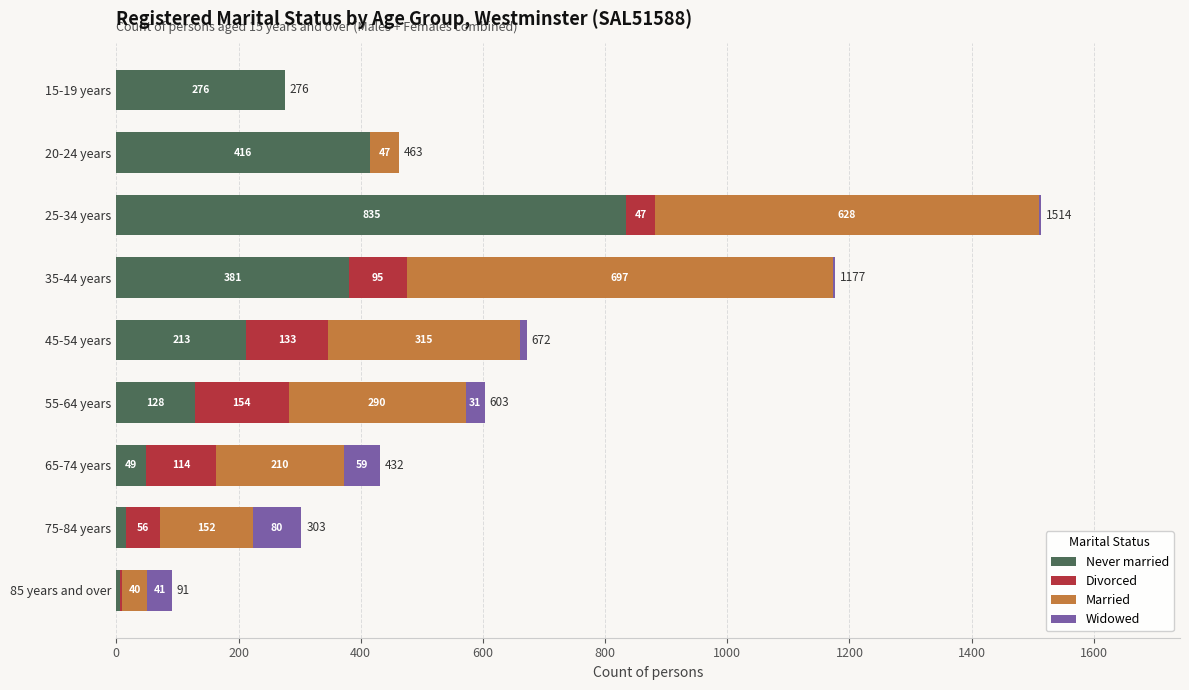

The value of Never married at 25-34 years is 835. True or false?

True